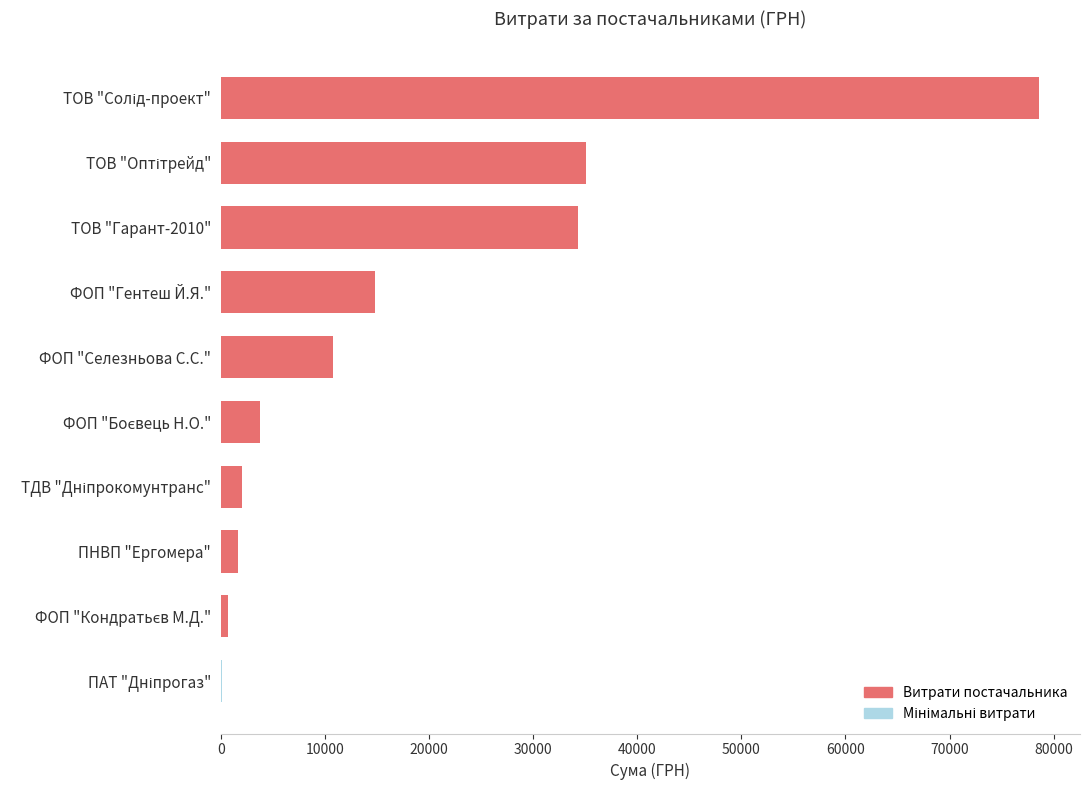

Read the value at ФОП "Гентеш Й.Я.".

14753.0